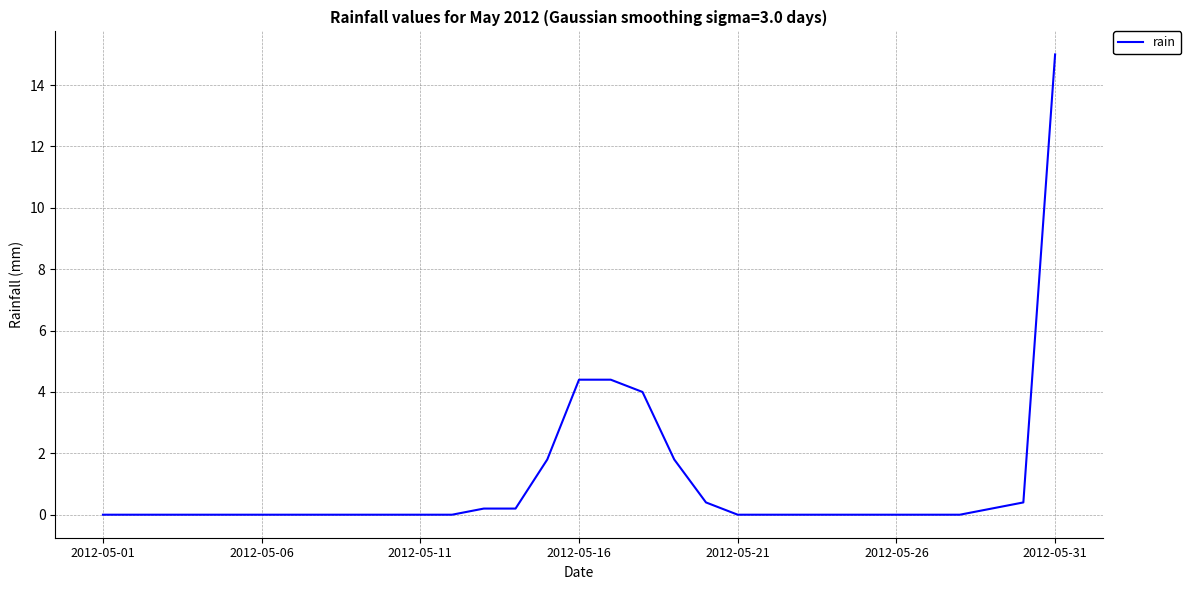

What is the difference between the maximum and minimum values?

15.0